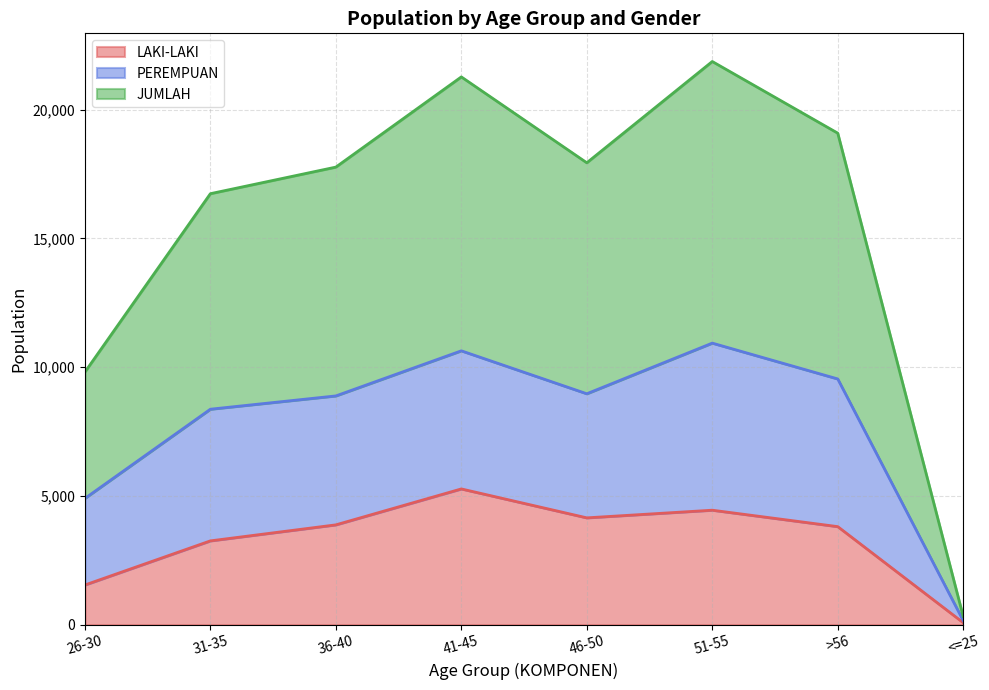

Which label corresponds to the smallest value in the chart?

<=25